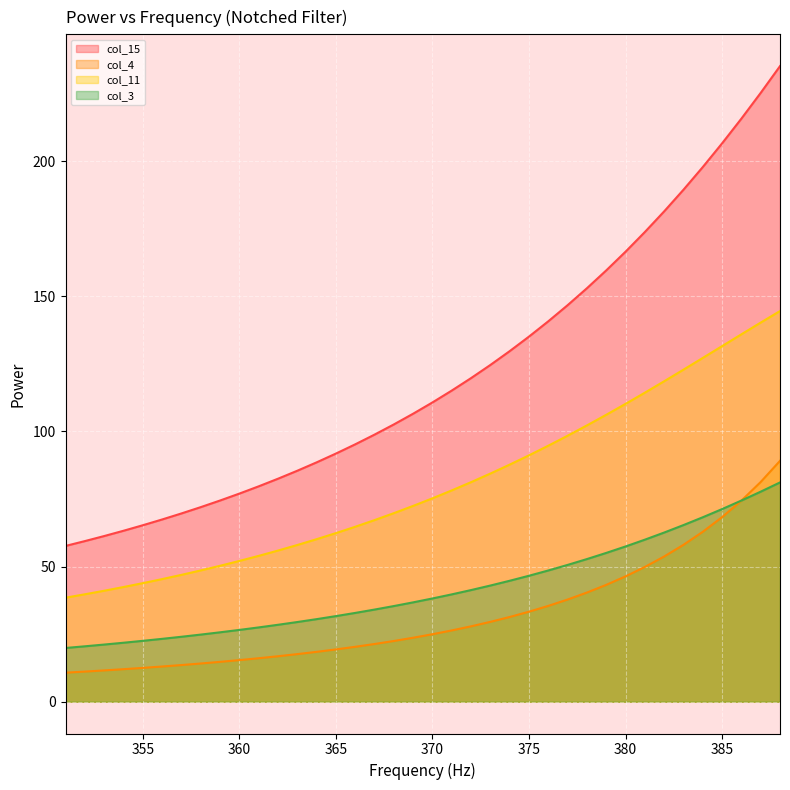

True or false: col_15 has a value of 45.9 at 364.

False